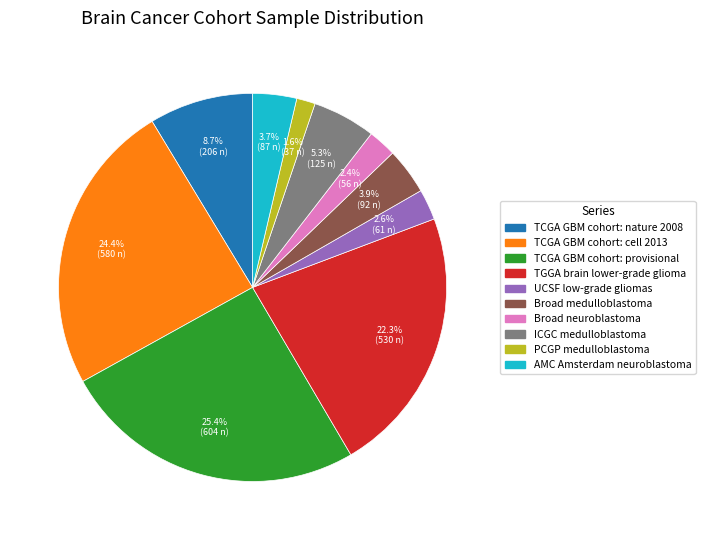

Which slice is the largest?

TCGA GBM cohort: provisional